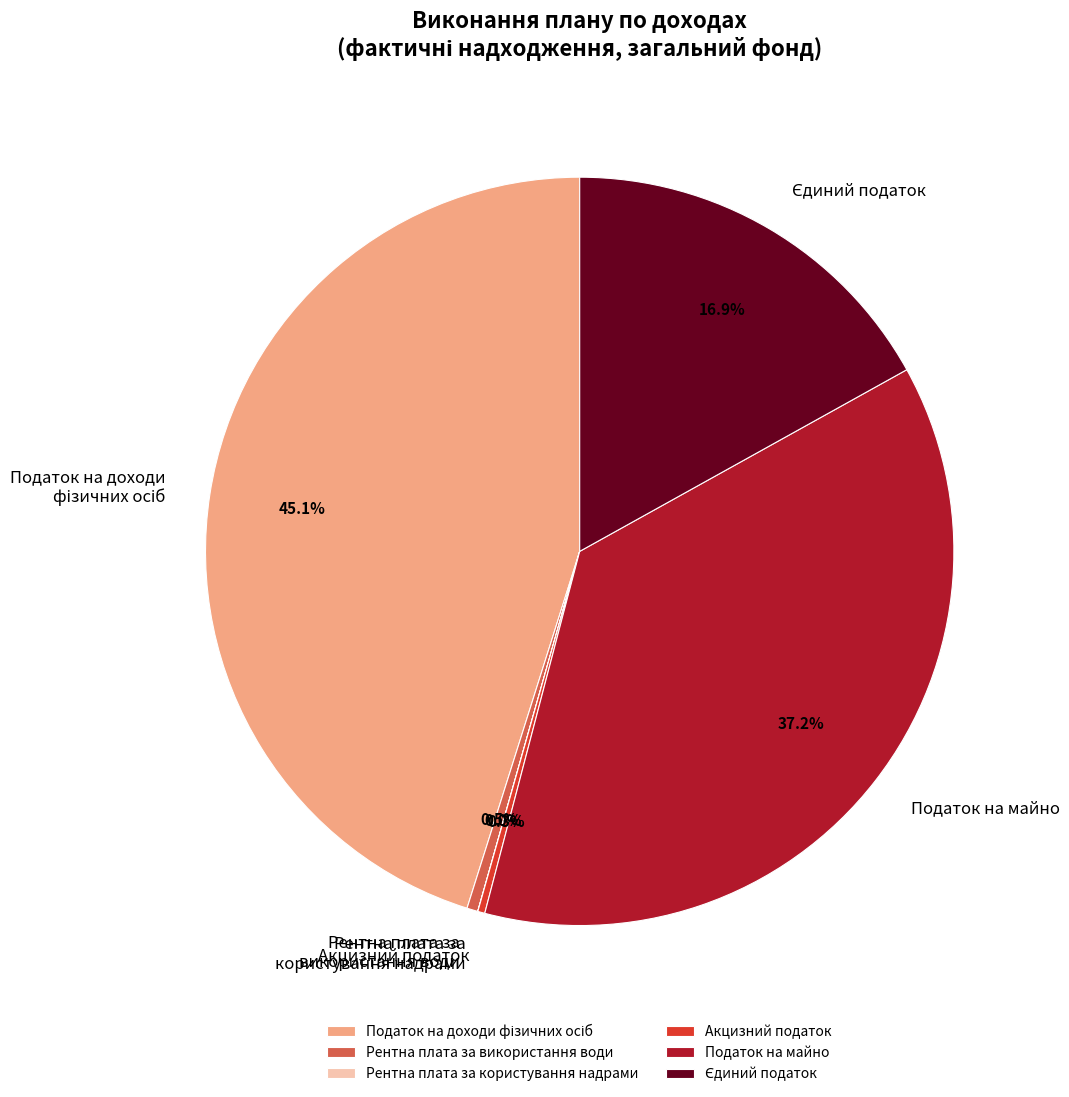

How much of the chart is everything except Податок на майно?

62.8%